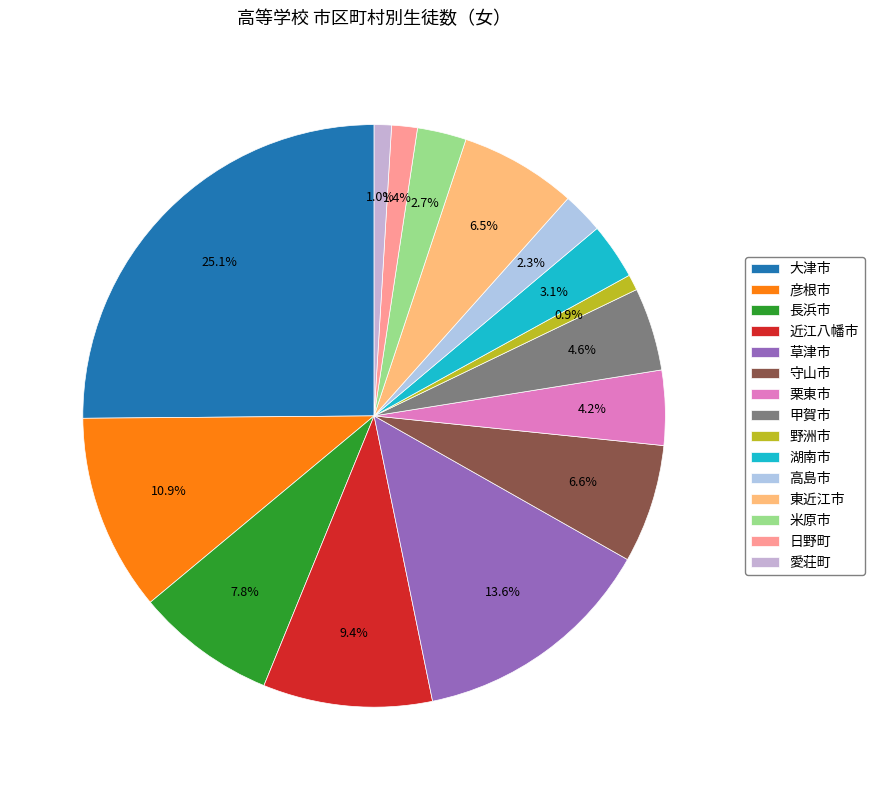

How many segments does this pie chart have?

15